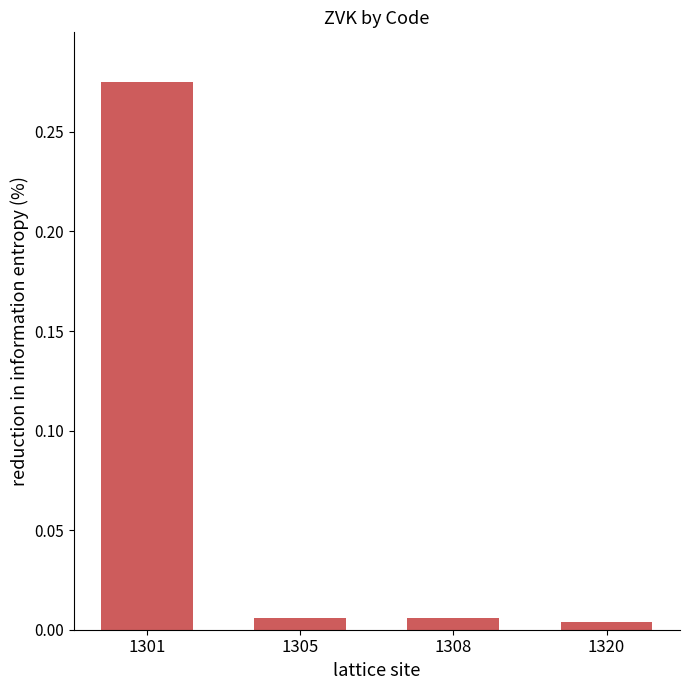

The value at 1301 is 0.1. True or false?

False